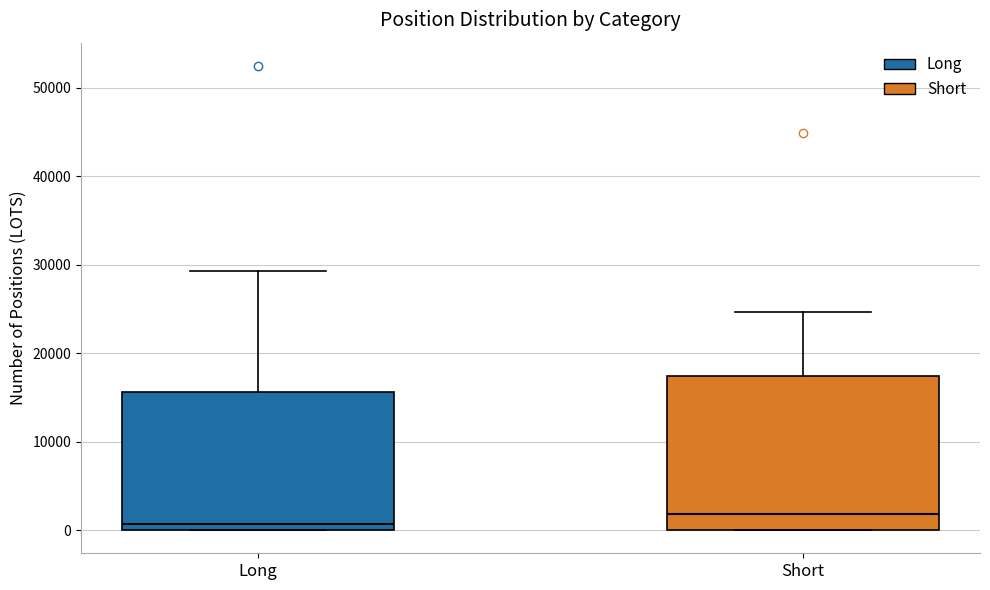

Where is the upper edge of the box for Long on the y-axis? The values are not printed on the chart, so give them approximately, as read against the axis.

16000